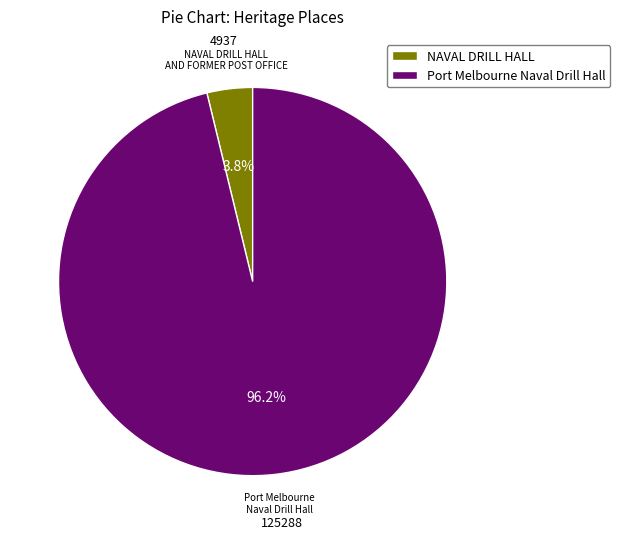

To the nearest percent, what percentage of the pie is Port Melbourne Naval Drill Hall?

96%